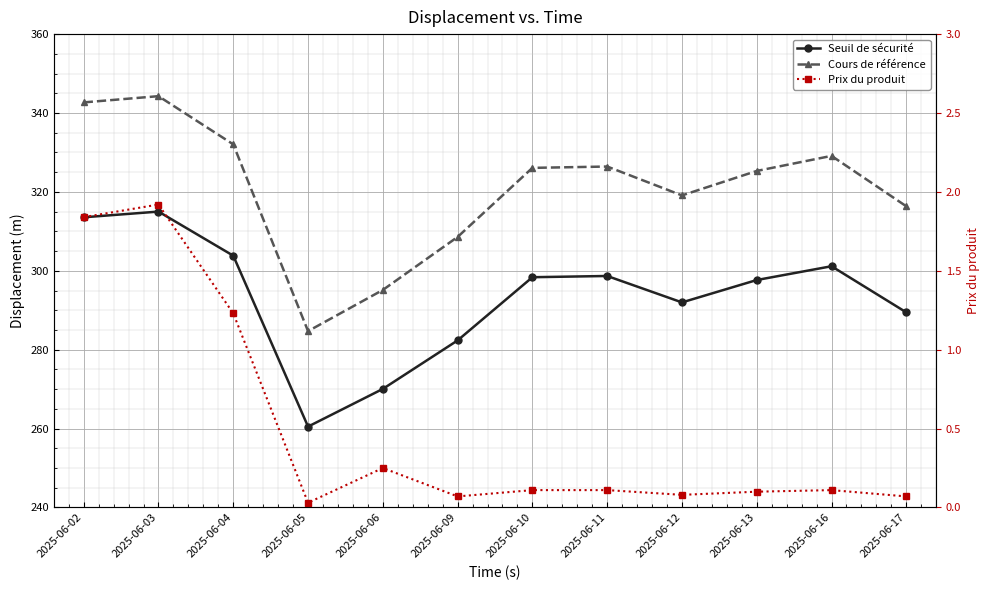

Reading right to left, transcribe all the data shown in this chart.

Seuil de sécurité: 2025-06-17=289.5	2025-06-16=301.2	2025-06-13=297.7	2025-06-12=292.0	2025-06-11=298.7	2025-06-10=298.4	2025-06-09=282.4	2025-06-06=270.1	2025-06-05=260.5	2025-06-04=303.8	2025-06-03=315.0	2025-06-02=313.6
Cours de référence: 2025-06-17=316.4	2025-06-16=329.1	2025-06-13=325.3	2025-06-12=319.1	2025-06-11=326.4	2025-06-10=326.1	2025-06-09=308.6	2025-06-06=295.1	2025-06-05=284.7	2025-06-04=332.1	2025-06-03=344.3	2025-06-02=342.7
Prix du produit: 2025-06-17=0.1	2025-06-16=0.1	2025-06-13=0.1	2025-06-12=0.1	2025-06-11=0.1	2025-06-10=0.1	2025-06-09=0.1	2025-06-06=0.2	2025-06-05=0.0	2025-06-04=1.2	2025-06-03=1.9	2025-06-02=1.8